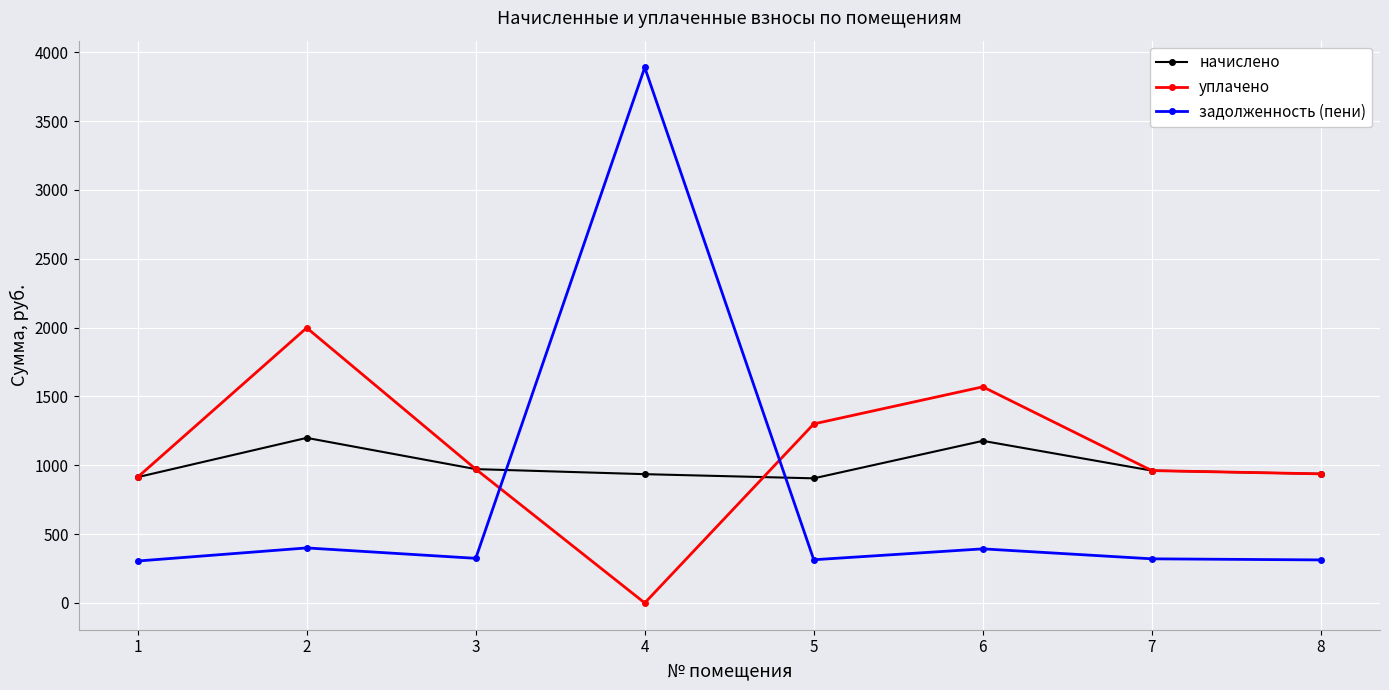

What is the approximate value of уплачено at 8?

937.4